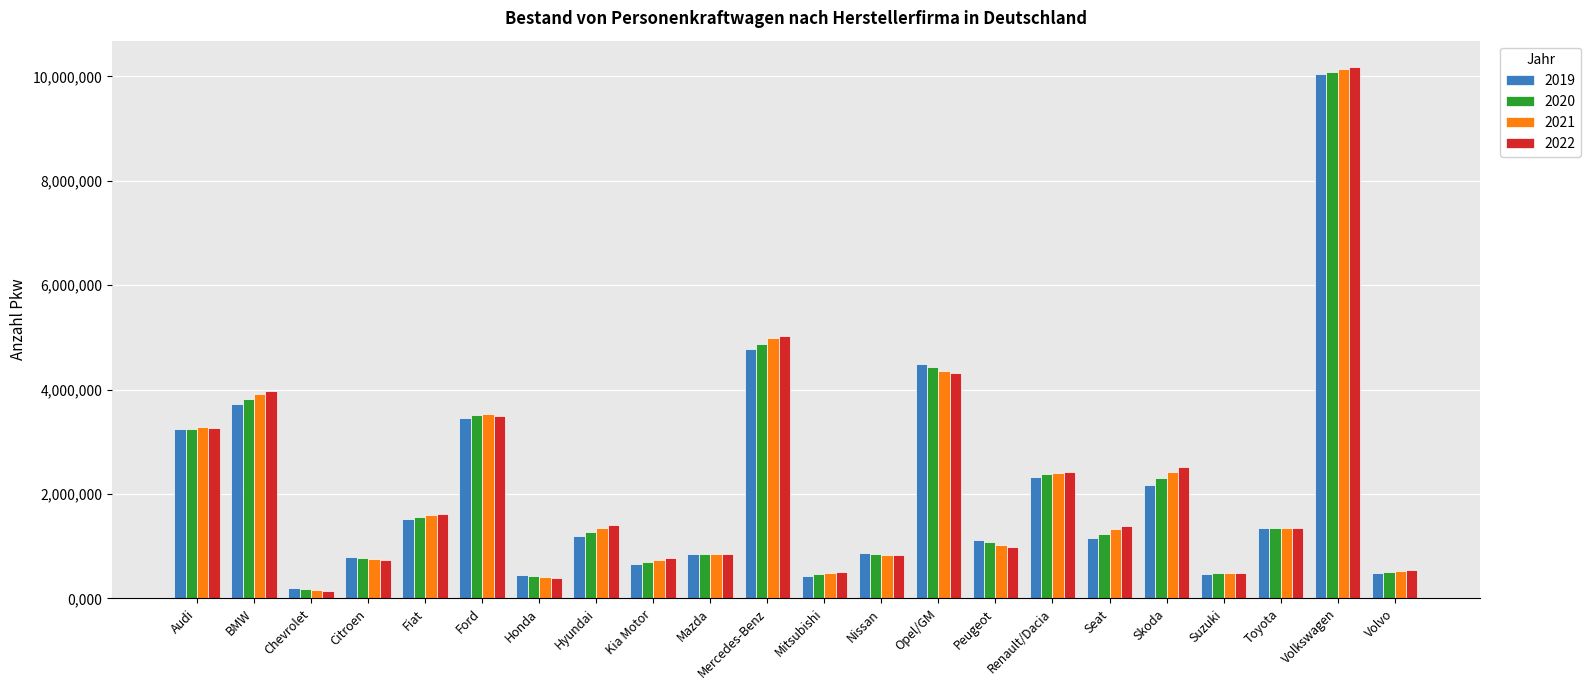

How many bars are there in total?

88